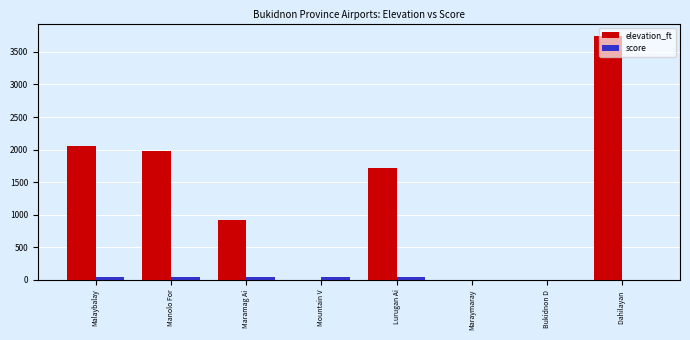

Read the elevation_ft value at Maramag Ai.

919